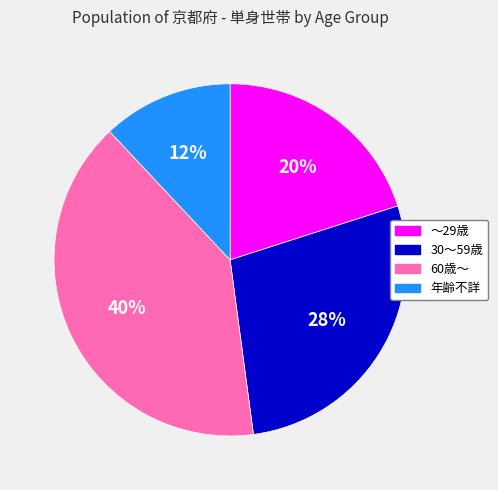

Is there a majority slice in this chart?

No